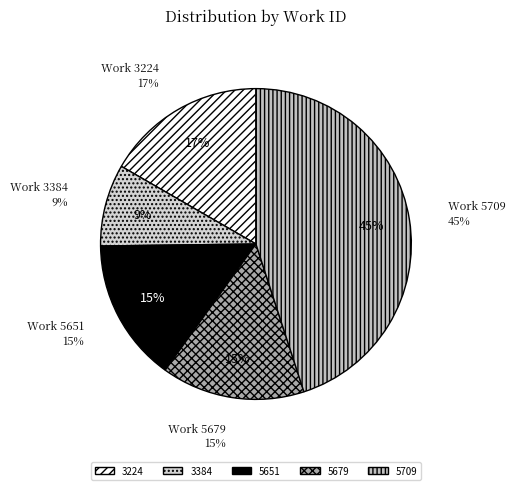

What percentage is NOT represented by 5709?

55.0%